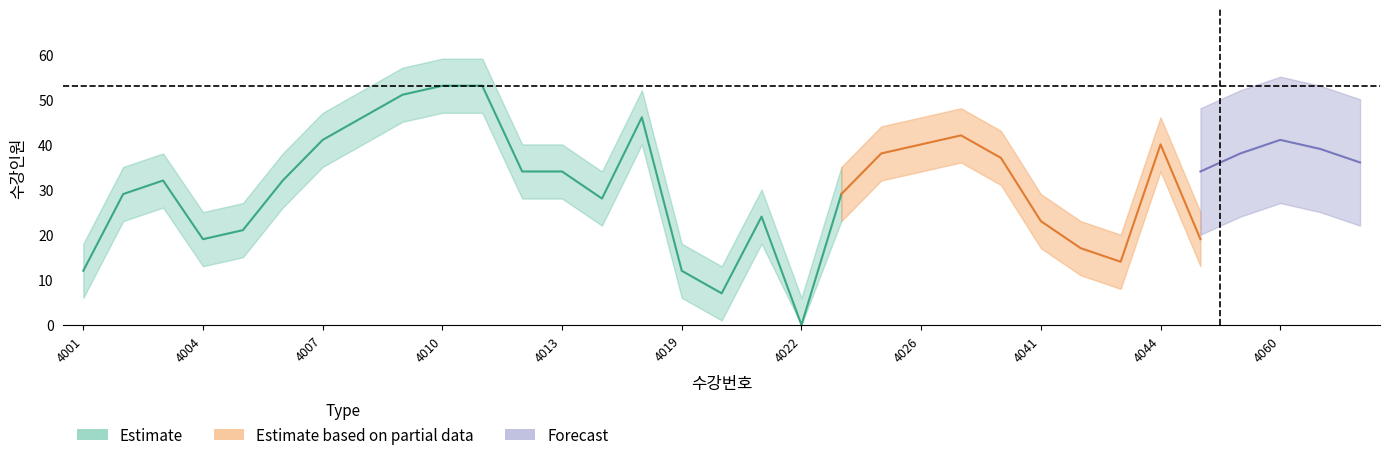

The value at 4006 is 14. True or false?

False